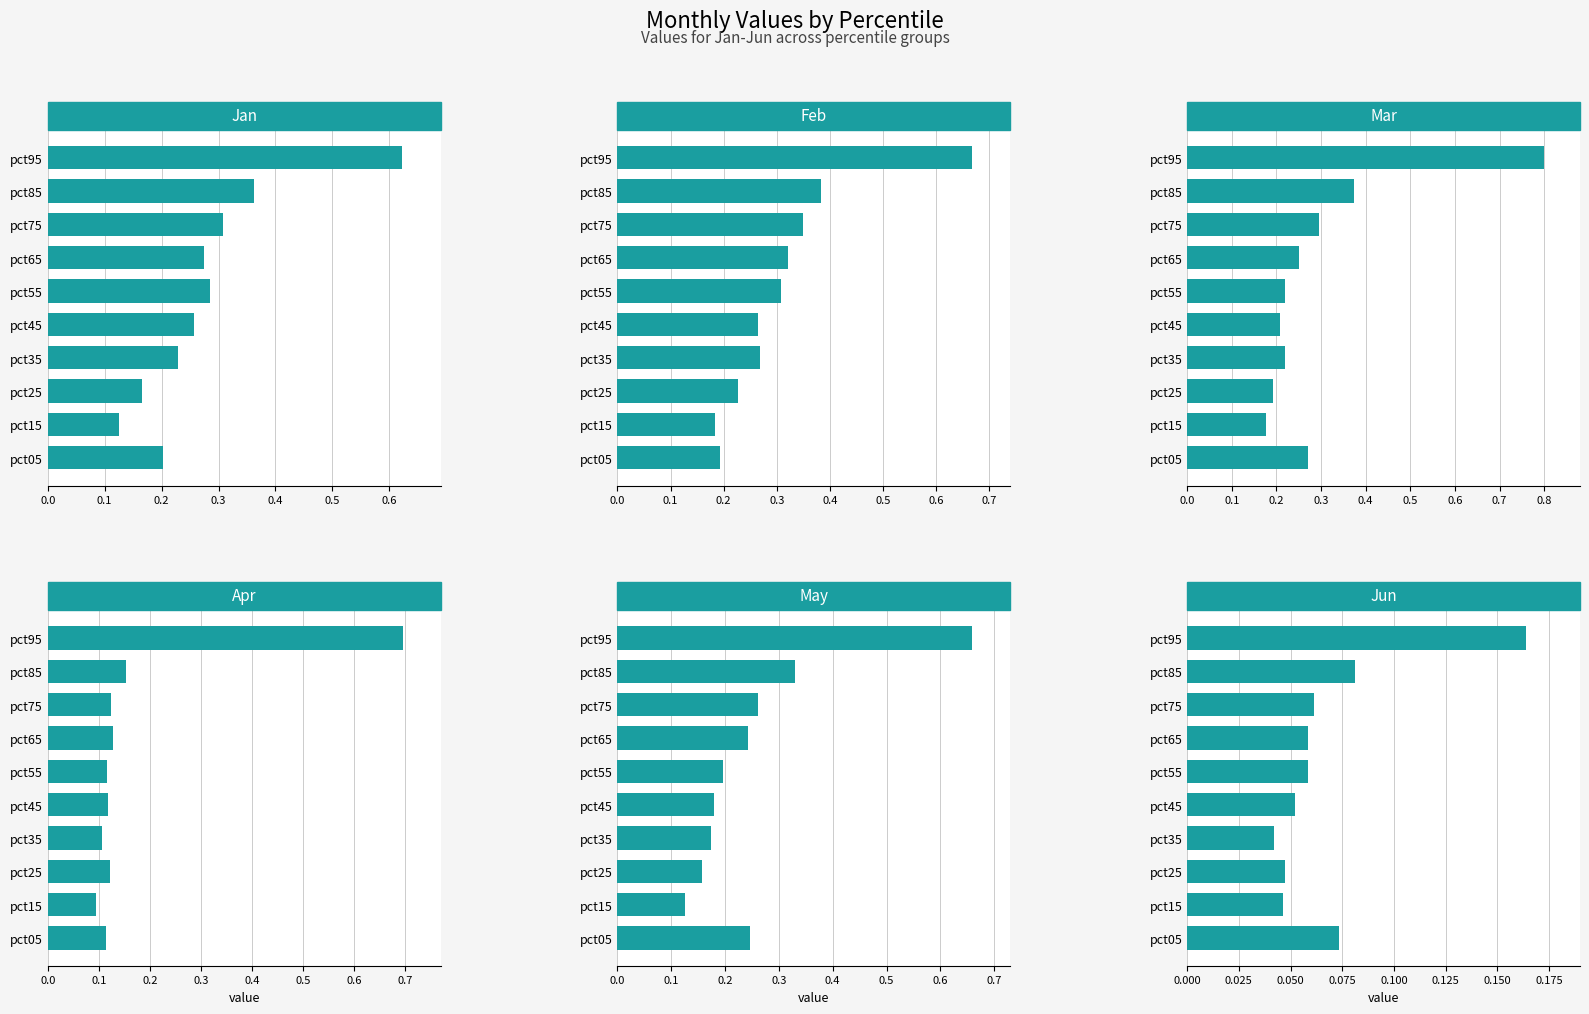

Which series has the largest range (max minus min)?

Mar